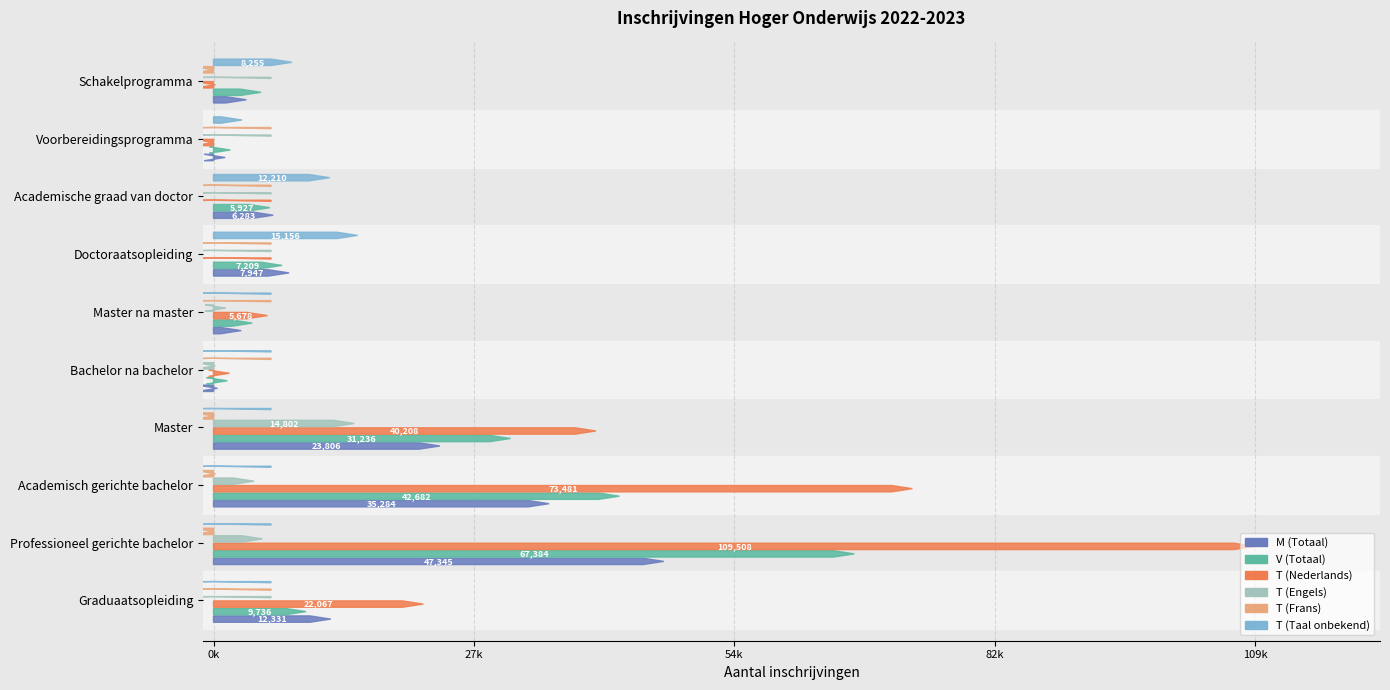

Reading left to right, list all the values displayed in this chart.

M (Totaal): 12331	47345	35284	23806	428	2915	7947	6283	1232	3462
V (Totaal): 9736	67384	42682	31236	1456	4074	7209	5927	1767	5003
T (Nederlands): 22067	109508	73481	40208	1683	5678	0	0	3	202
T (Engels): 0	5159	4277	14802	201	1302	0	0	0	0
T (Frans): 0	12	208	32	0	0	0	0	0	8
T (Taal onbekend): 0	0	0	0	0	0	15156	12210	2996	8255